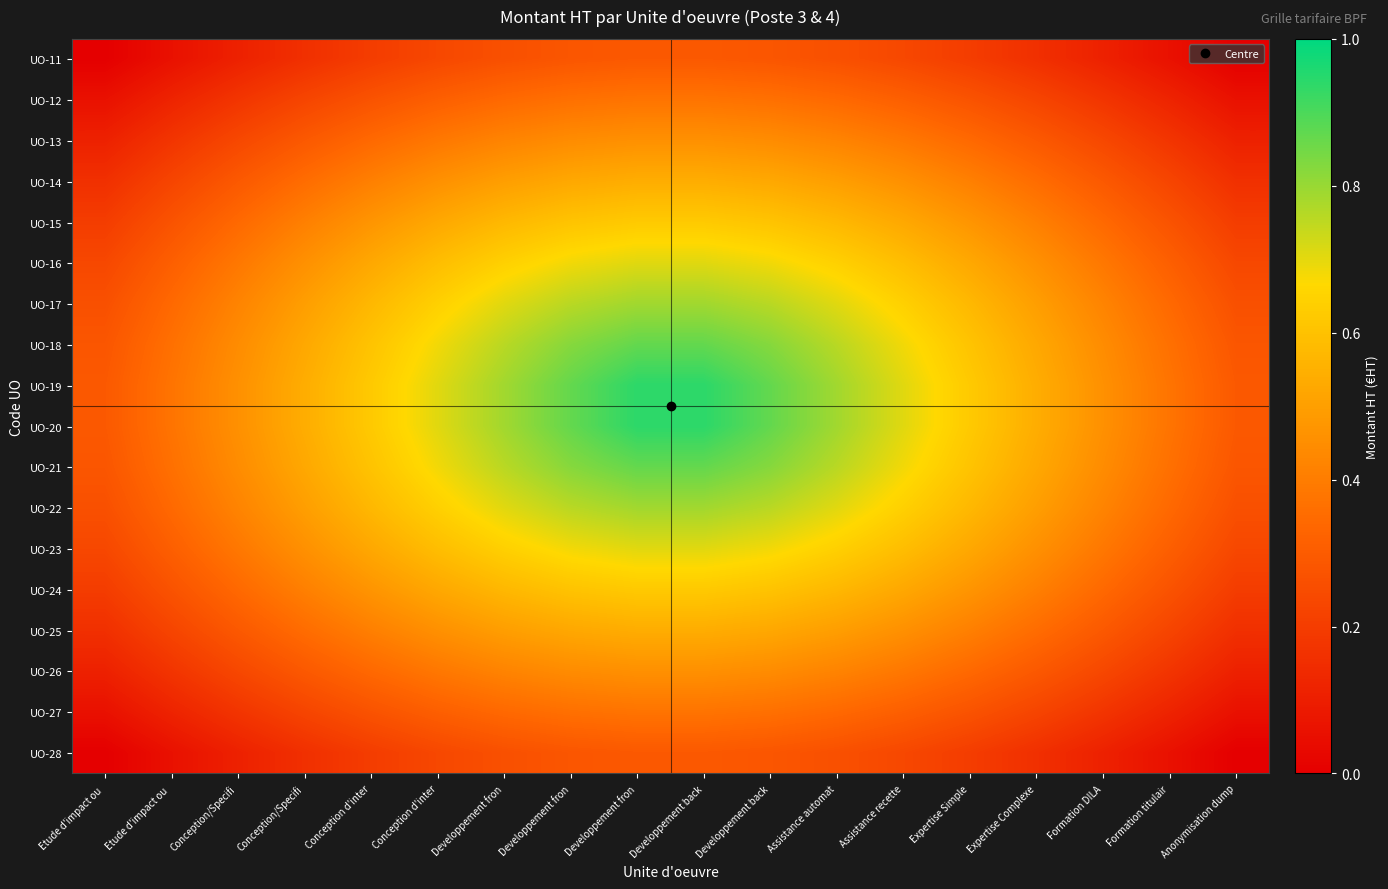

At which category does the chart reach its peak across all series?

Developpement fron